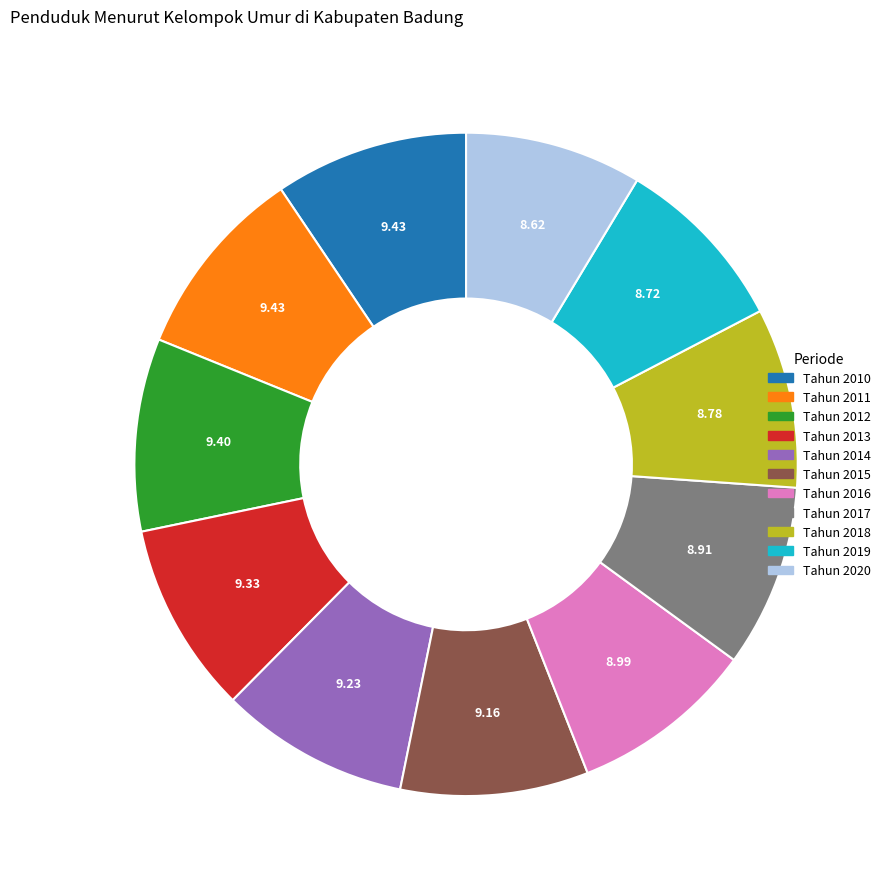

Combined, do Tahun 2017 and Tahun 2016 account for over 50%?

No